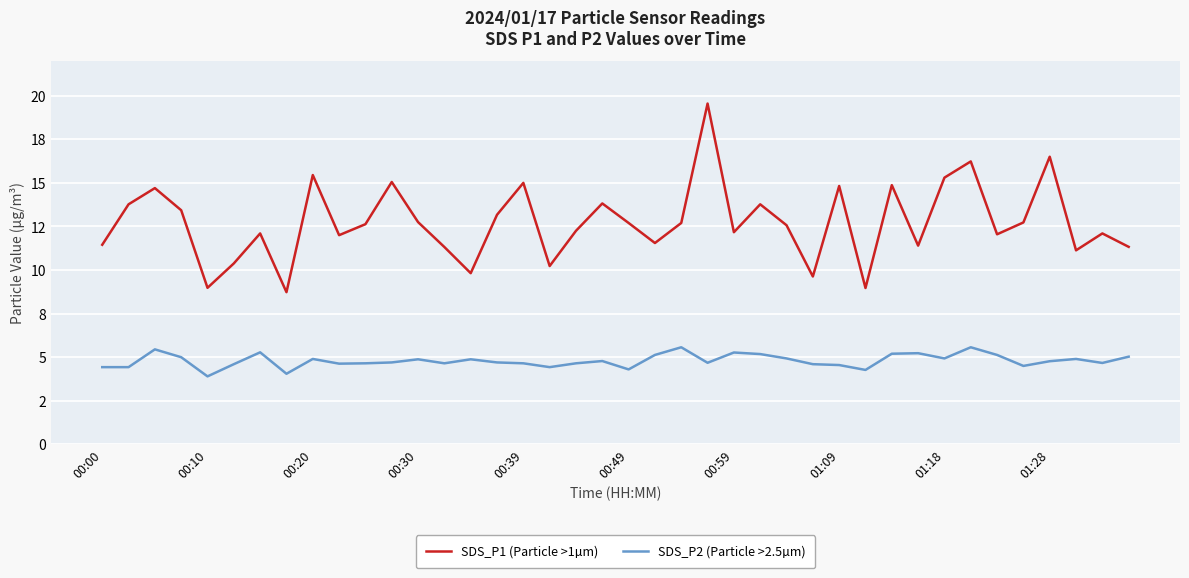

Does the chart display data point markers on the line(s)?

No